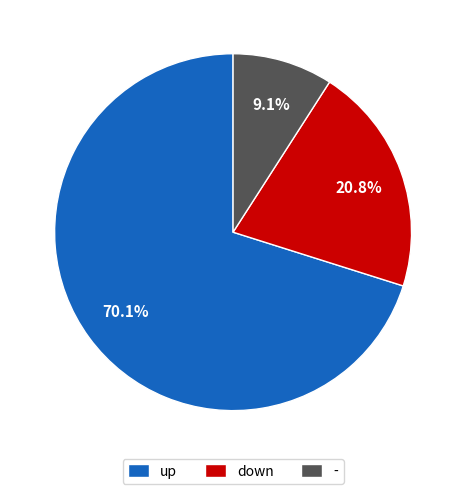

The up slice represents 62% of the pie. True or false?

False